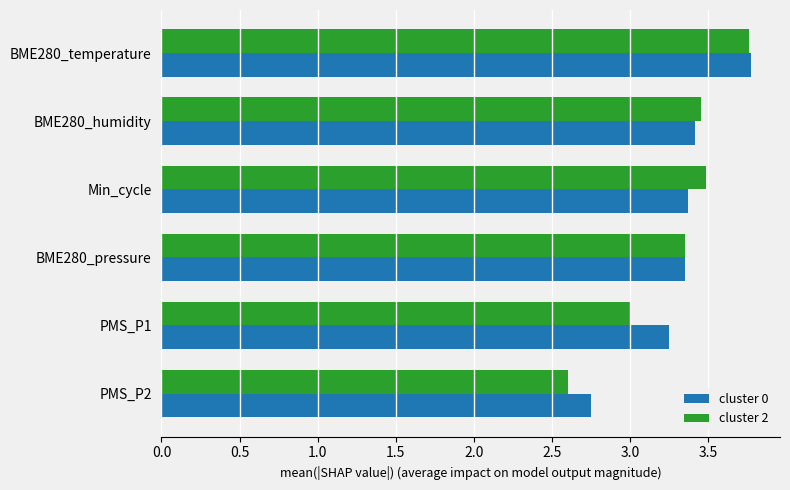

Rank the series by their average value, from highest to lowest.

cluster 0, cluster 2